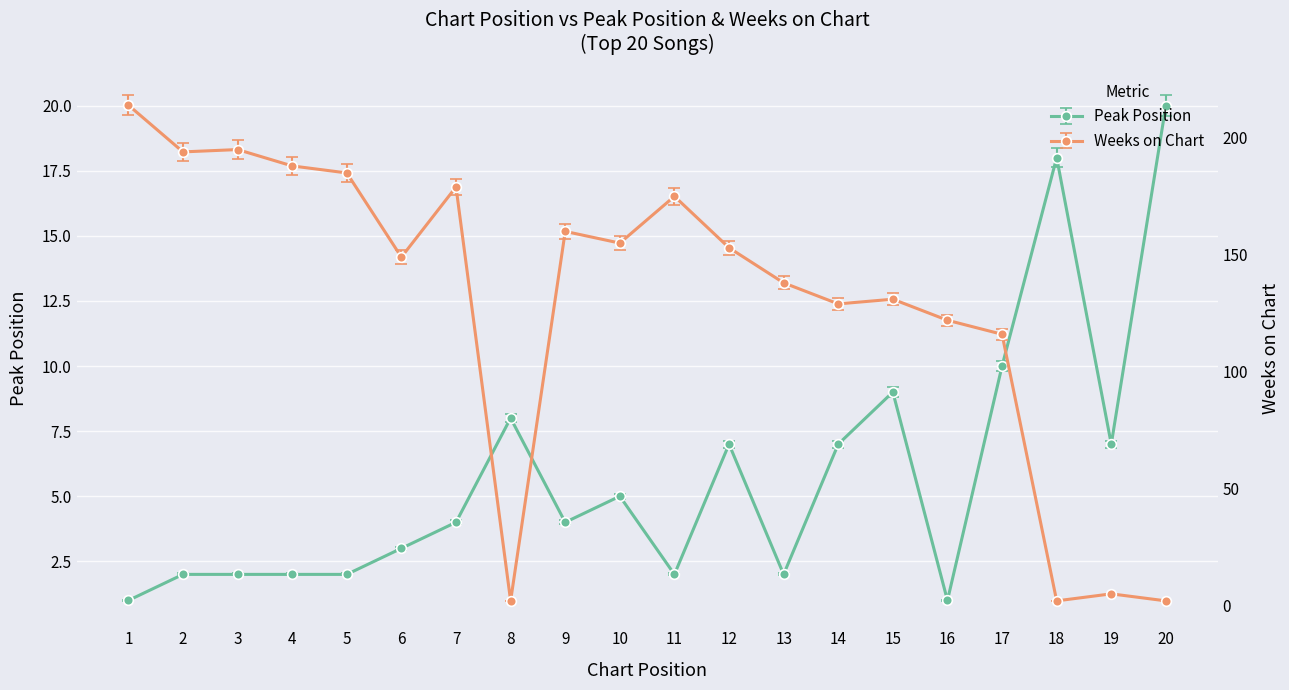

Between 5 and 9, which series saw the biggest shift?

Weeks on Chart